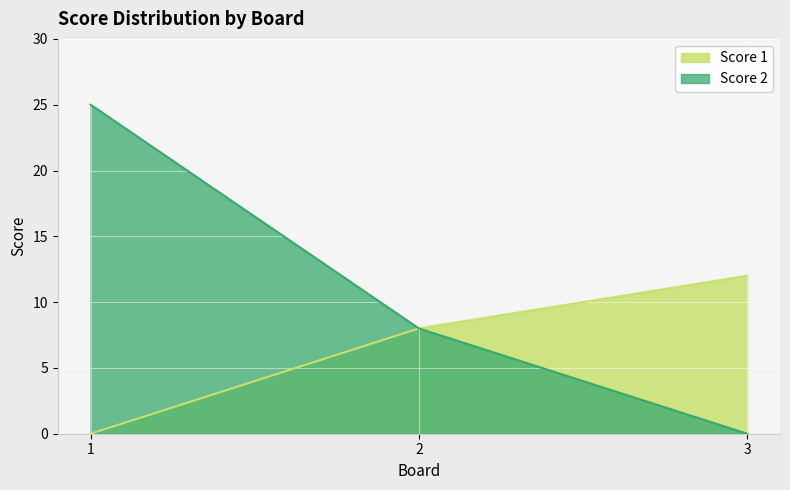

What is the difference between the highest and lowest values at 1?

25